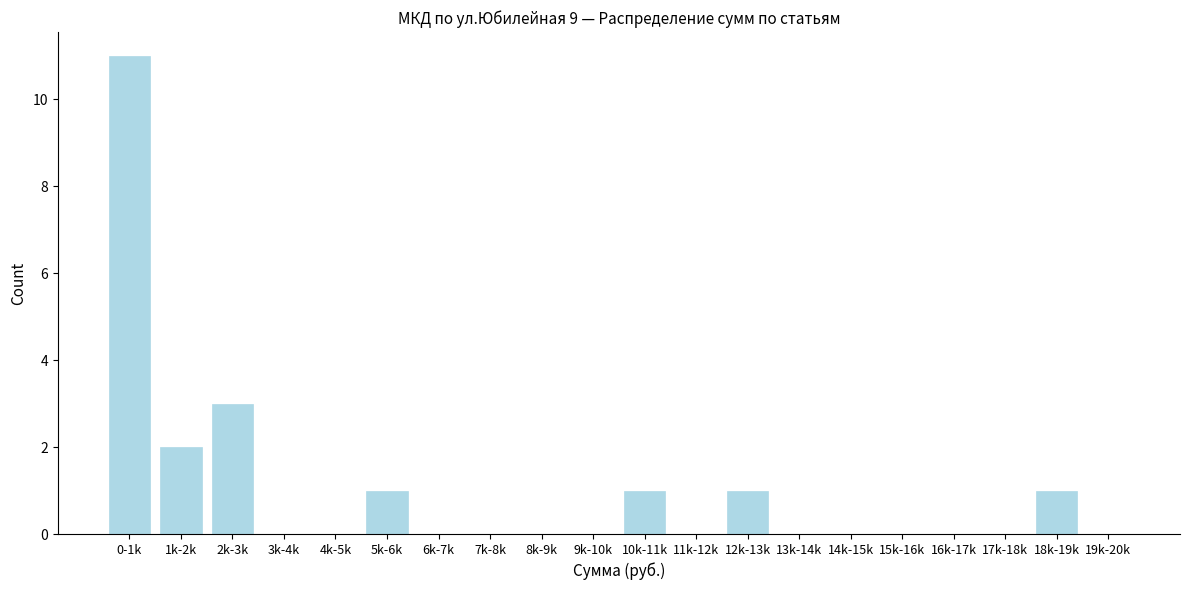

Reading left to right, what are all the values shown in this chart?

0-1k=11	1k-2k=2	2k-3k=3	3k-4k=0	4k-5k=0	5k-6k=1	6k-7k=0	7k-8k=0	8k-9k=0	9k-10k=0	10k-11k=1	11k-12k=0	12k-13k=1	13k-14k=0	14k-15k=0	15k-16k=0	16k-17k=0	17k-18k=0	18k-19k=1	19k-20k=0